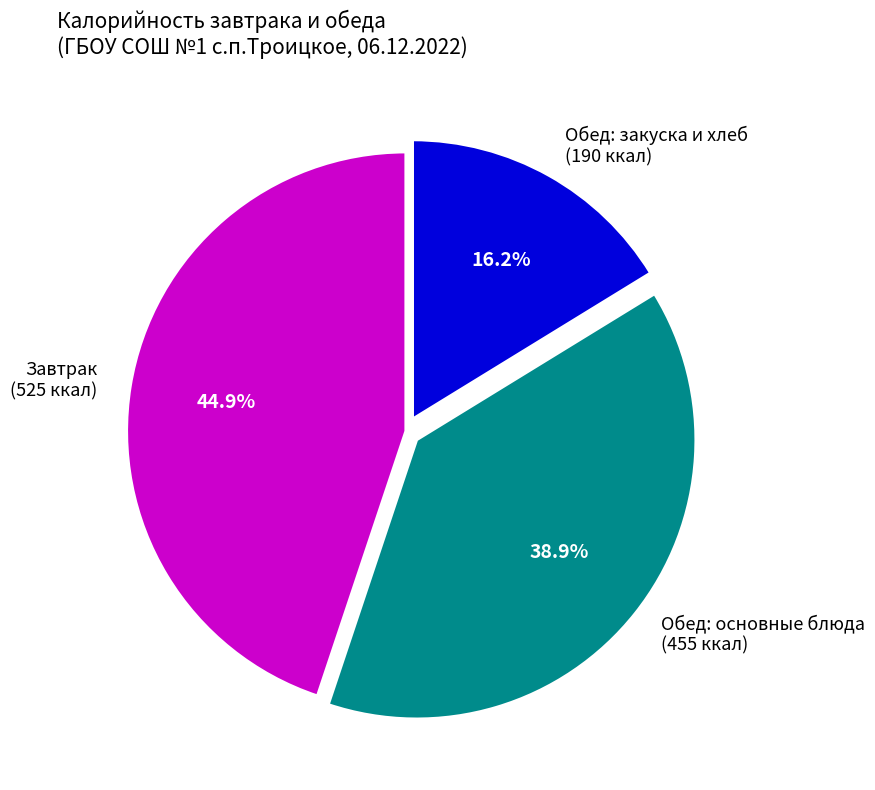

Does any single category account for the majority?

No